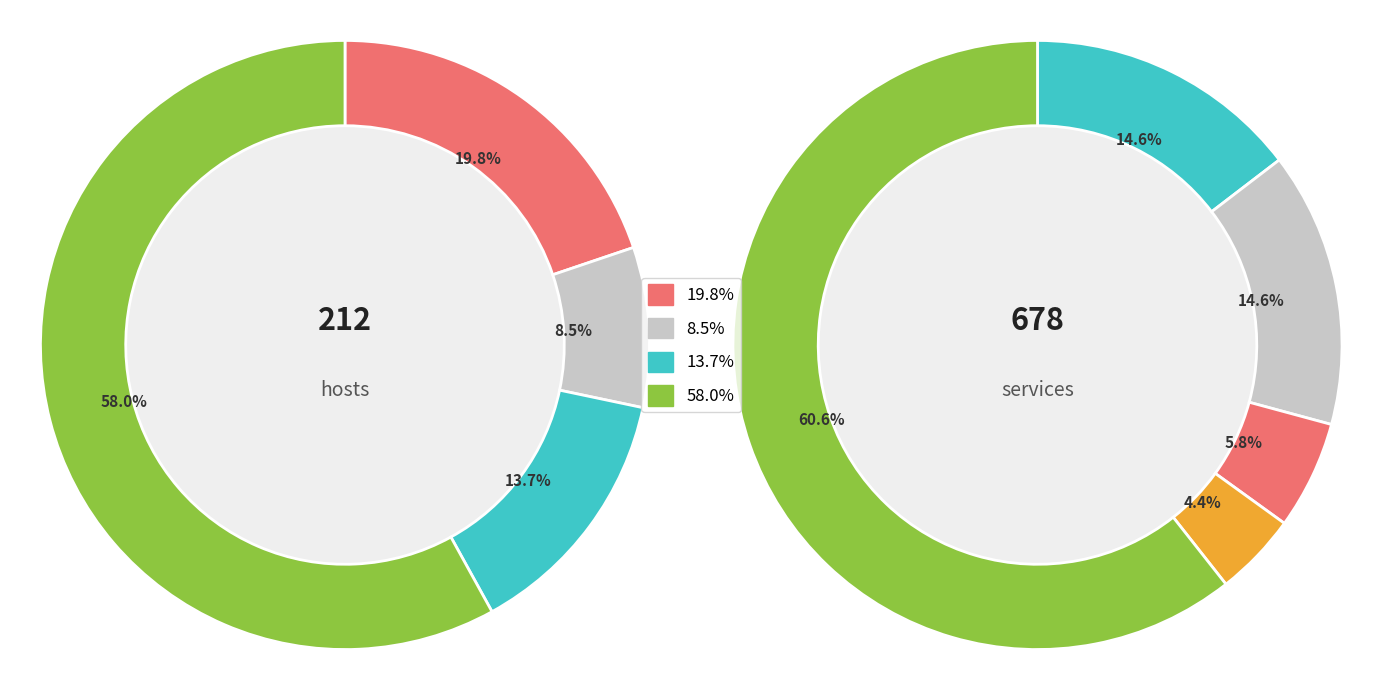

Between 4 and 2, which is larger?

4